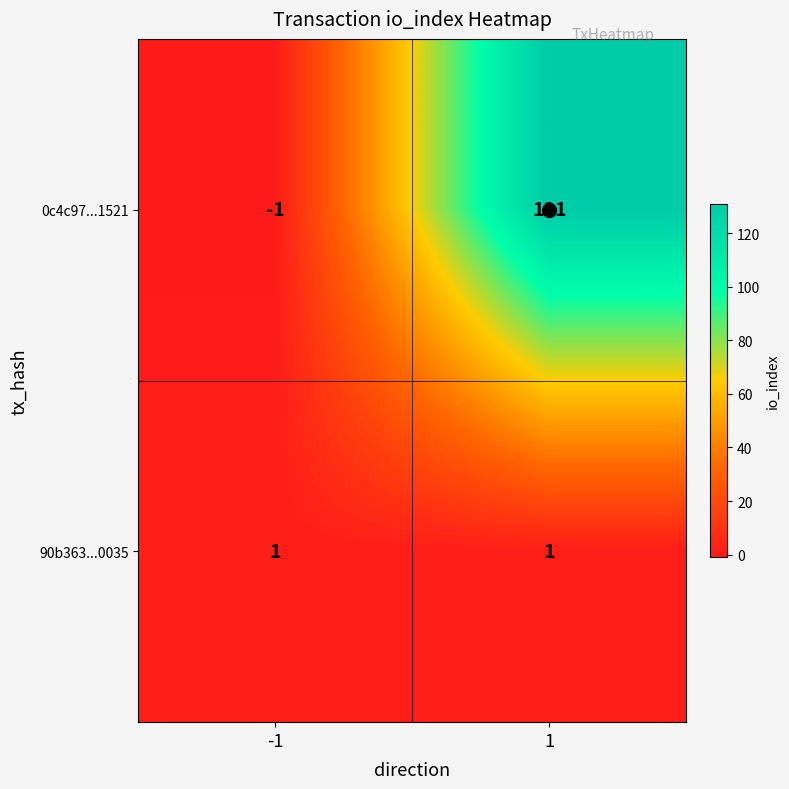

Which category has the highest value across all series?

1